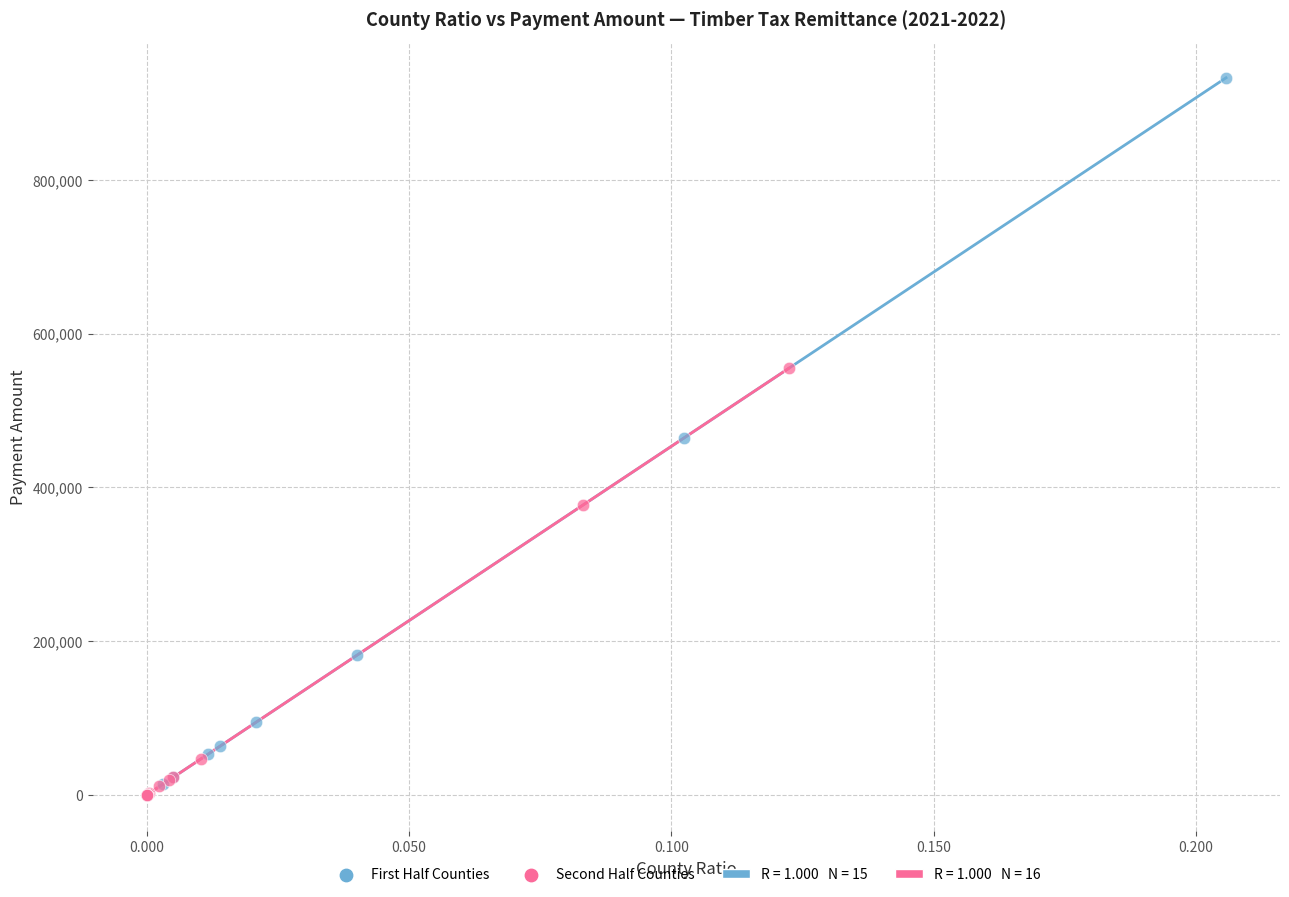

Which series has the widest spread of Y values?

First Half Counties